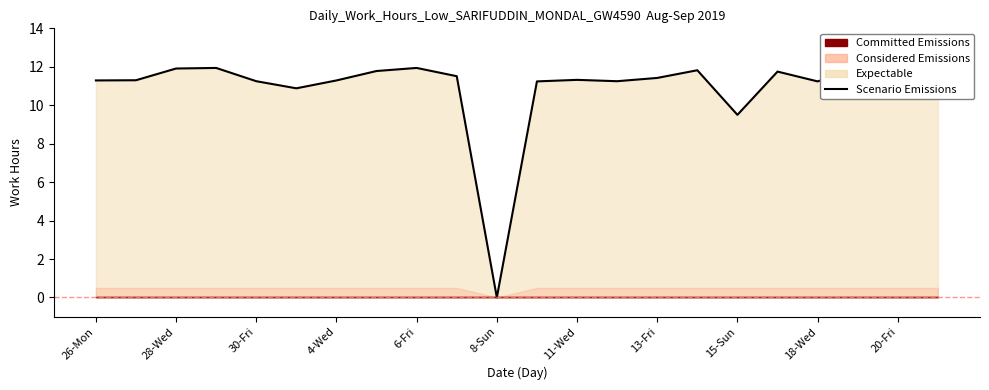

How many positive values are there?

21